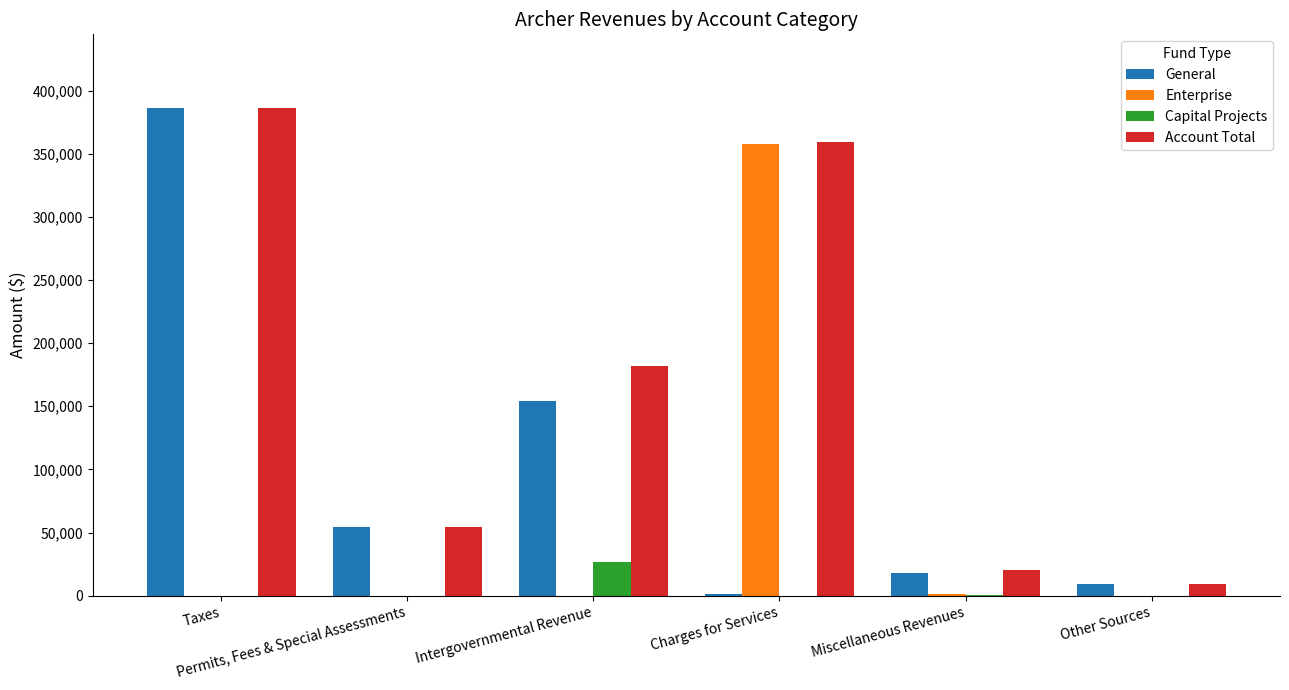

Which series has the largest total across all categories?

Account Total